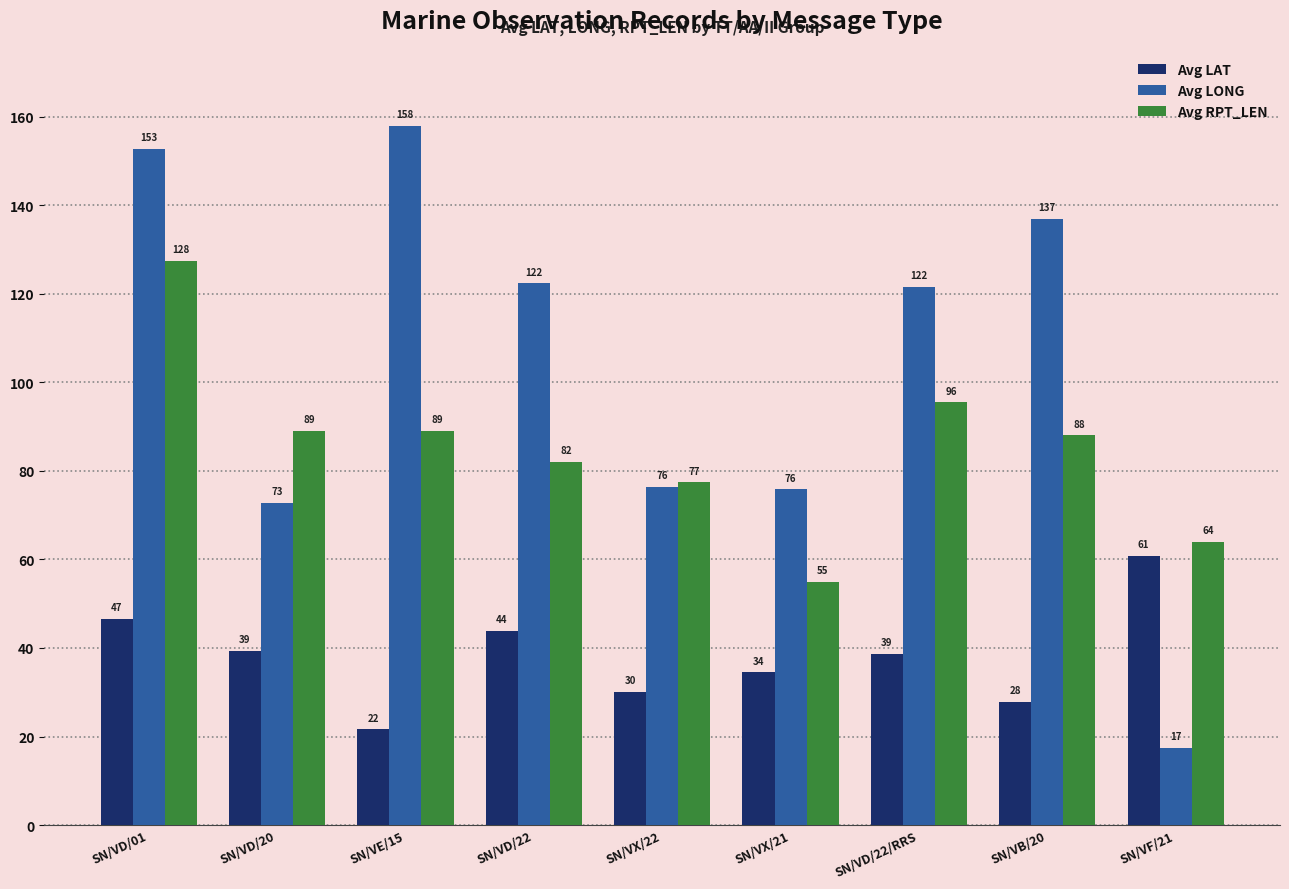

How many bars are there in total?

27